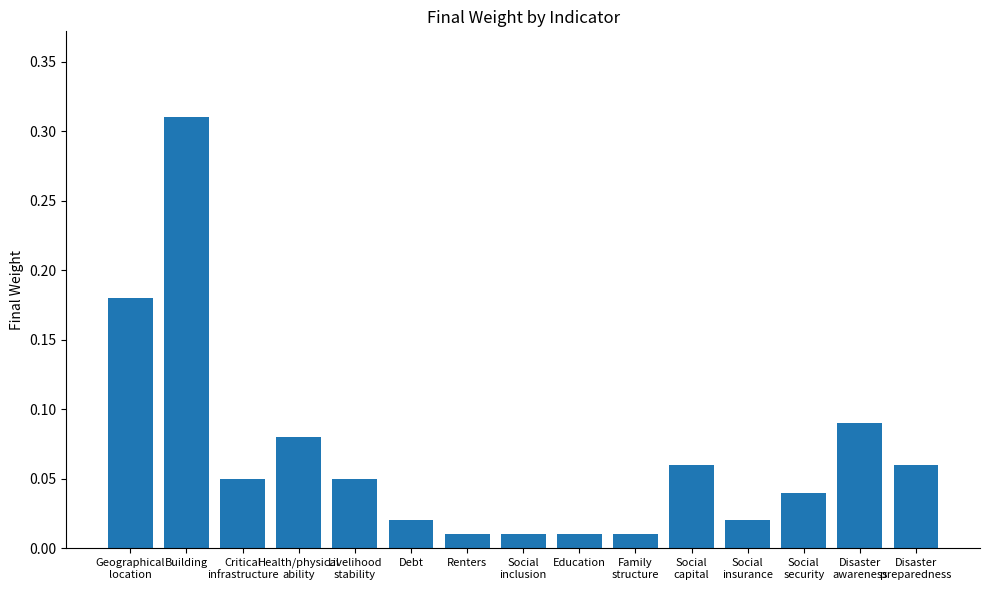

What is the sum of all values?

1.0